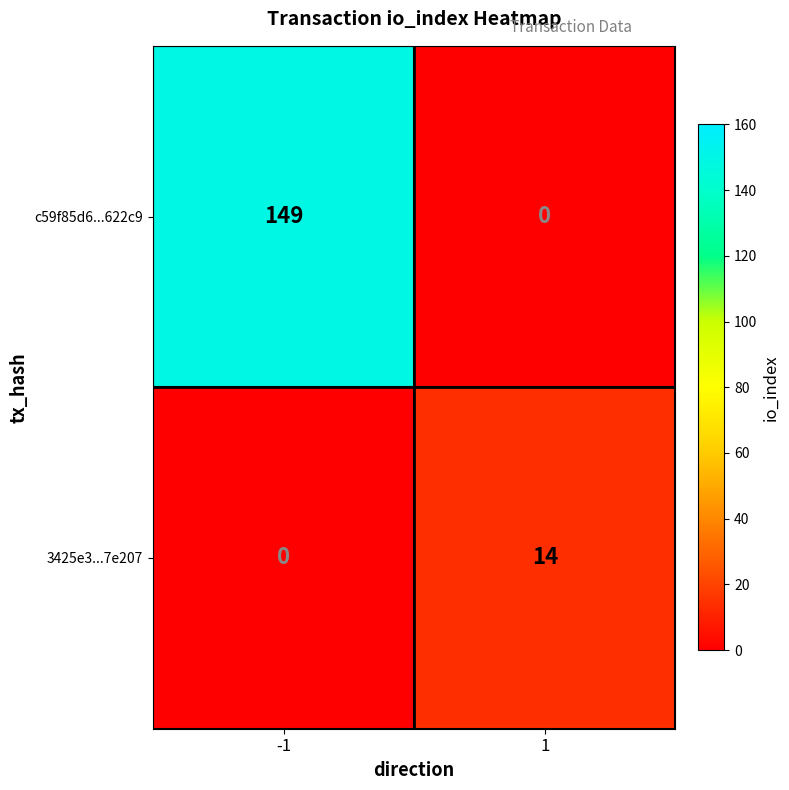

Reading left to right, extract all data points from this chart.

c59f85d6...622c9: -1=149	1=0
3425e3...7e207: -1=0	1=14